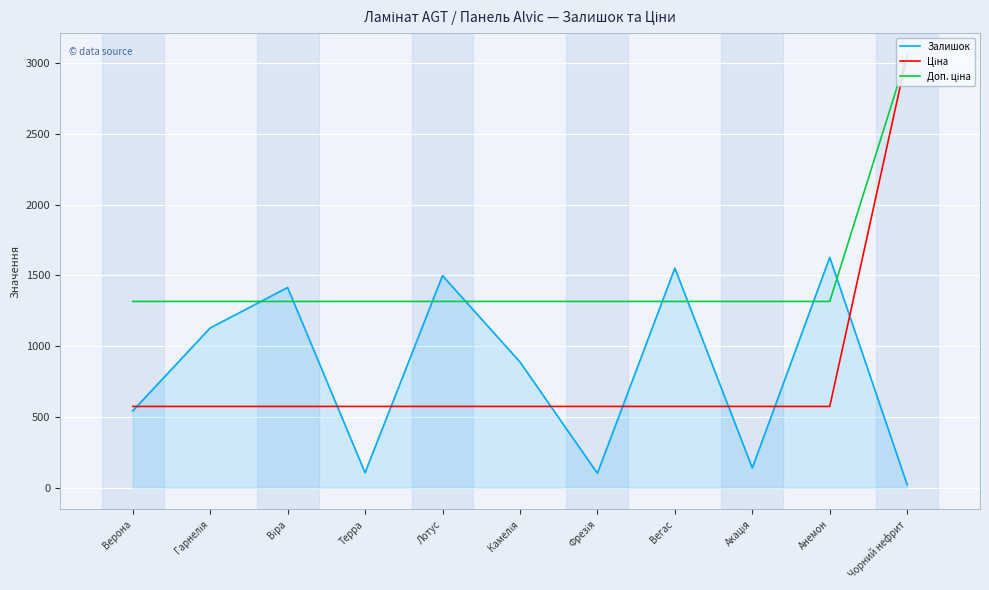

How many lines are shown in the chart?

3